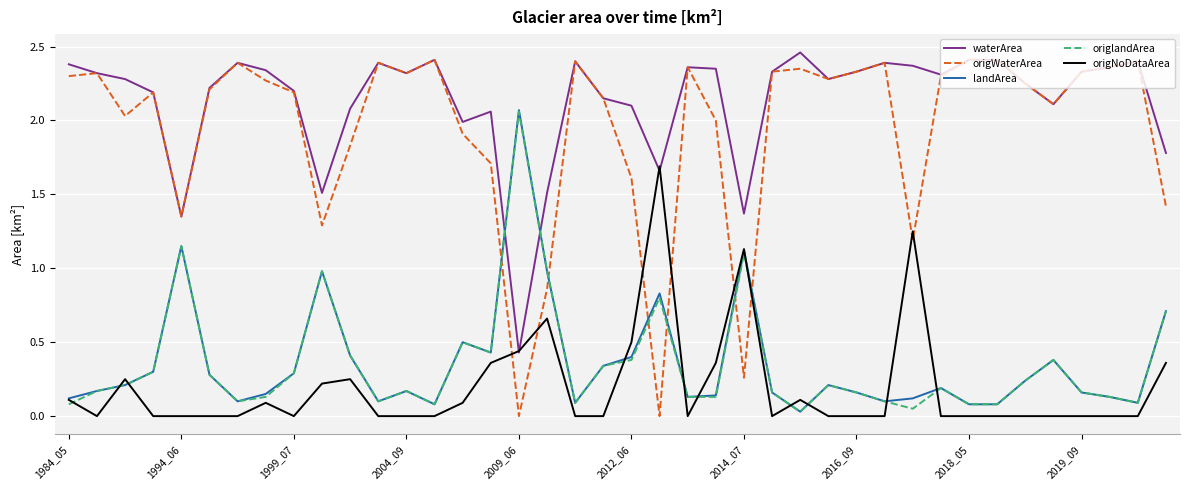

True or false: origlandArea and waterArea intersect in this chart.

True